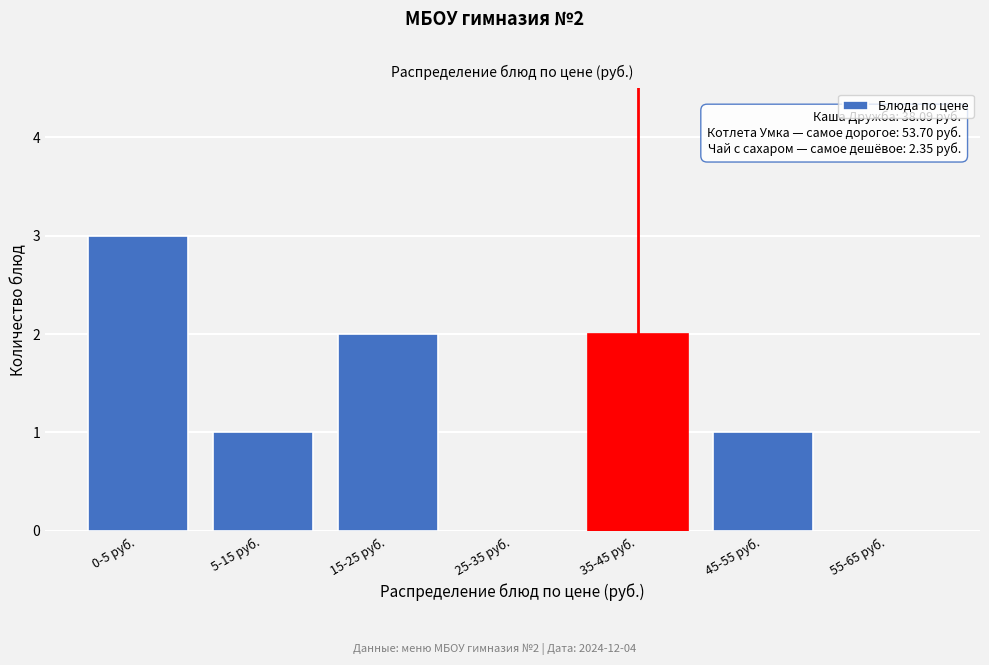

Reading left to right, list all the values displayed in this chart.

0-5 руб.=3	5-15 руб.=1	15-25 руб.=2	25-35 руб.=0	35-45 руб.=2	45-55 руб.=1	55-65 руб.=0